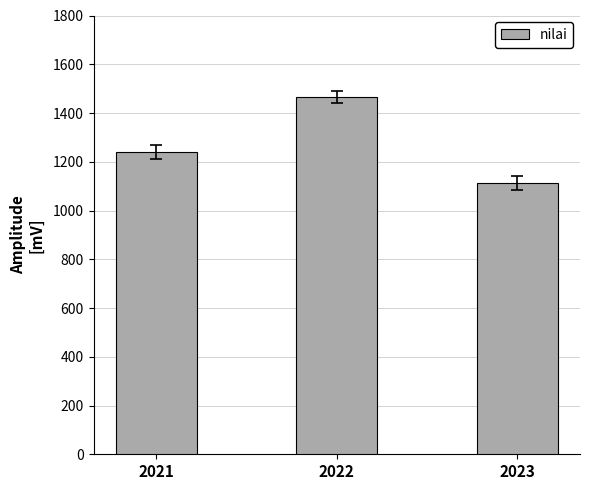

Rank the categories by value from highest to lowest.

2022, 2021, 2023